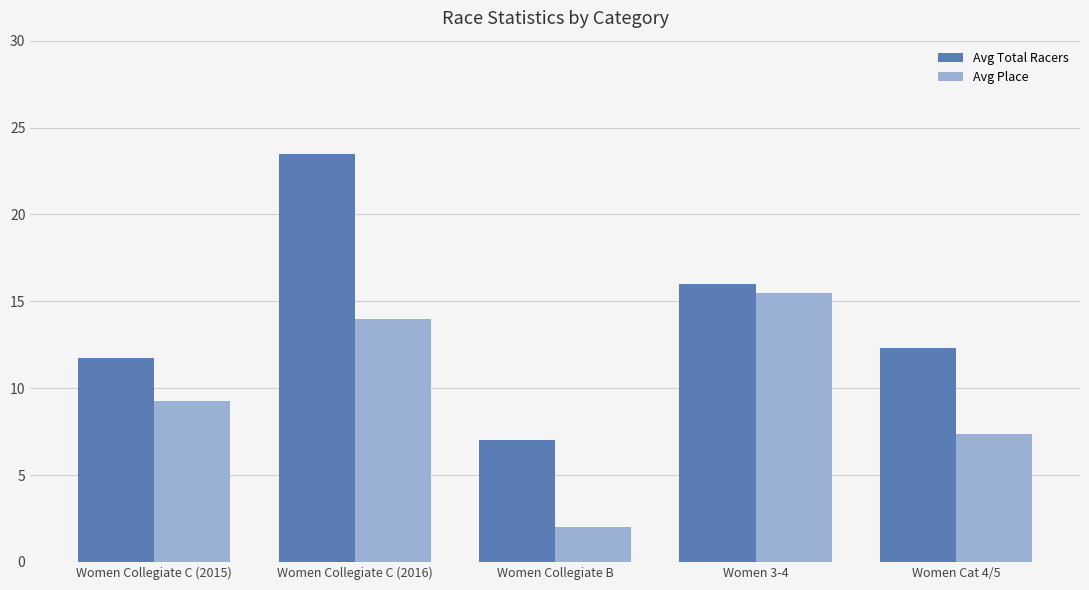

Rank the categories by Avg Total Racers value from lowest to highest.

Women Collegiate B, Women Collegiate C (2015), Women Cat 4/5, Women 3-4, Women Collegiate C (2016)